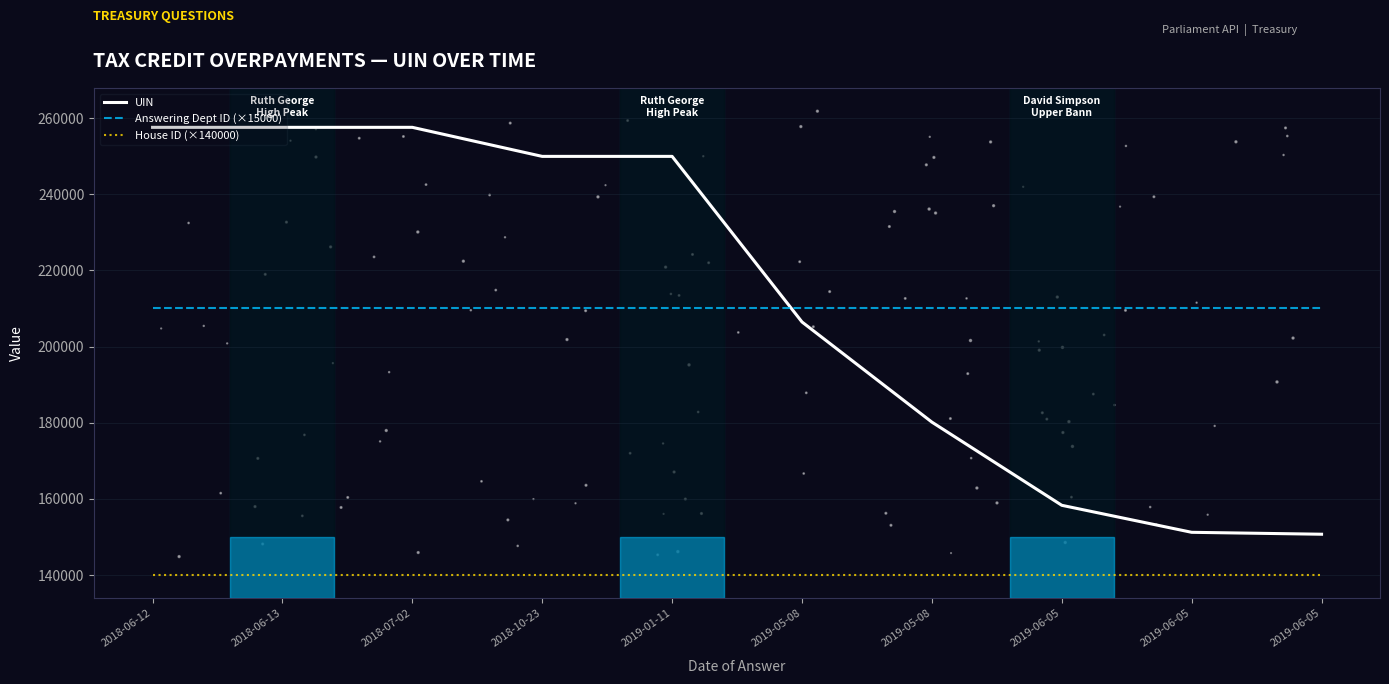

Is the value of Answering Dept ID (×15000) at 2019-01-11 greater than the value of UIN at 2018-10-23?

No